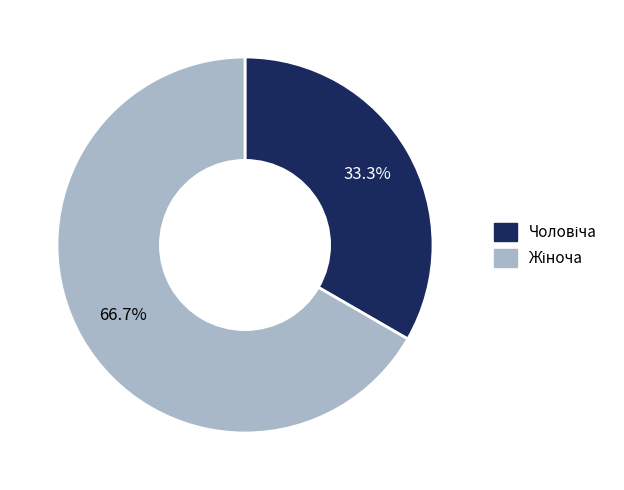

How many segments does this pie chart have?

2